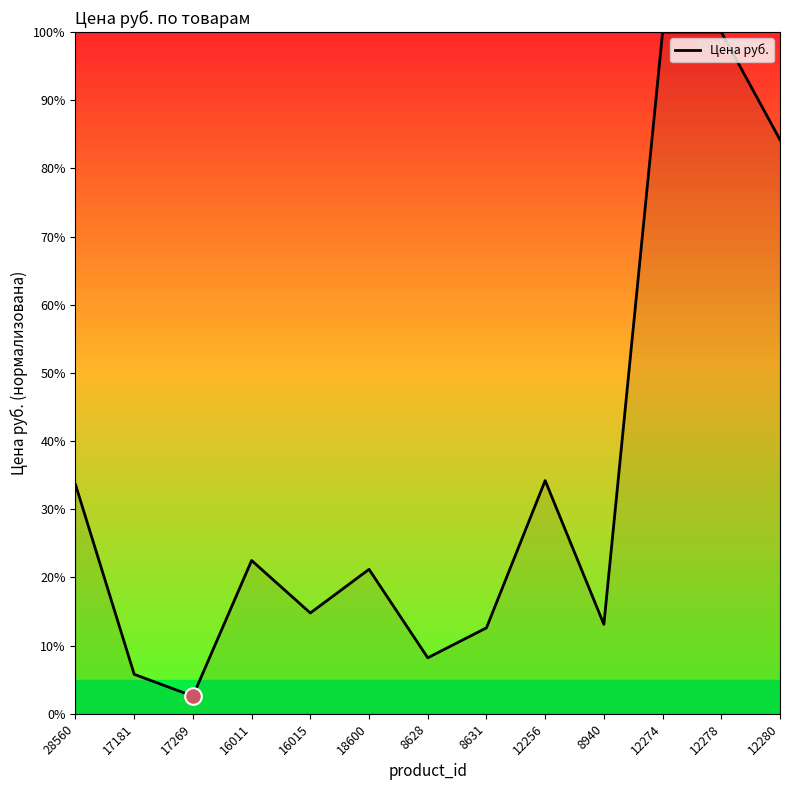

What is the change in value from 8628 to 8631?

+4.4